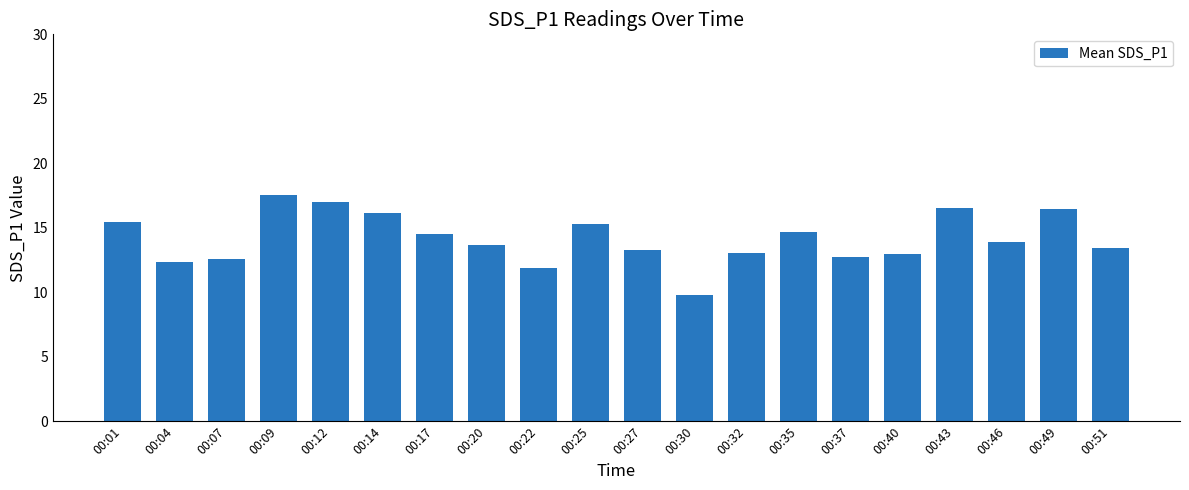

Is it true that the value at 00:14 is 25.2?

False